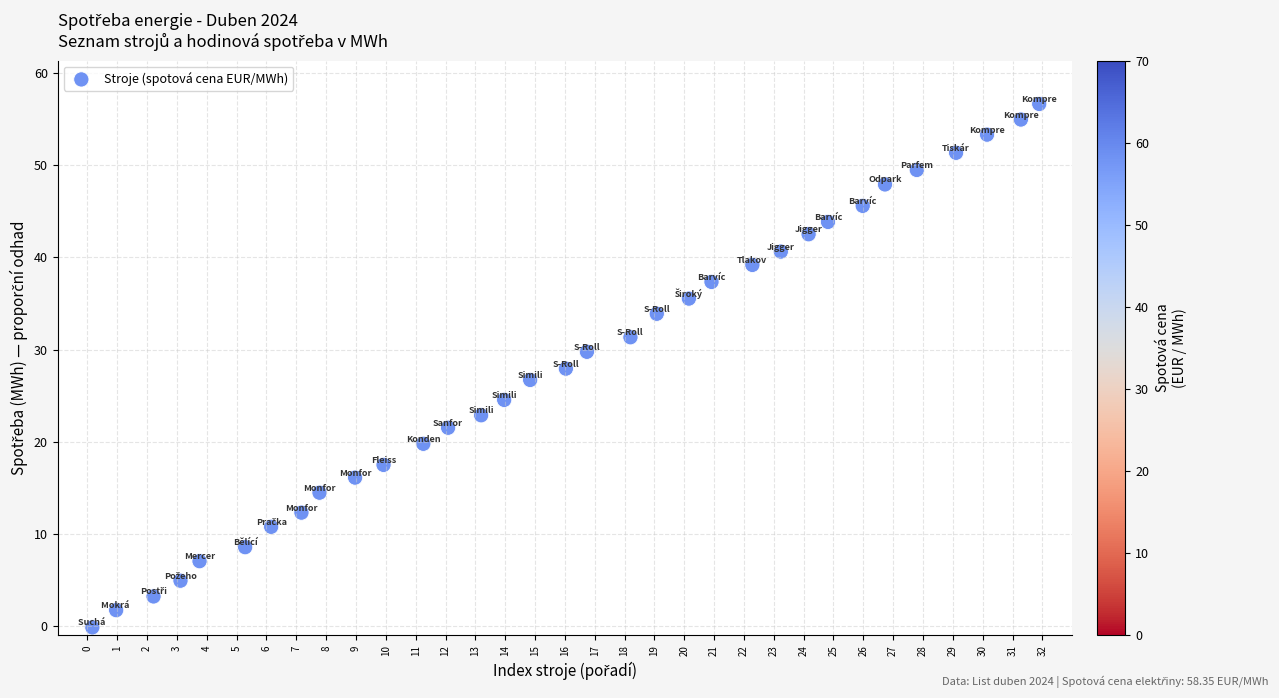

What is the range of X values (max minus min)?

31.7